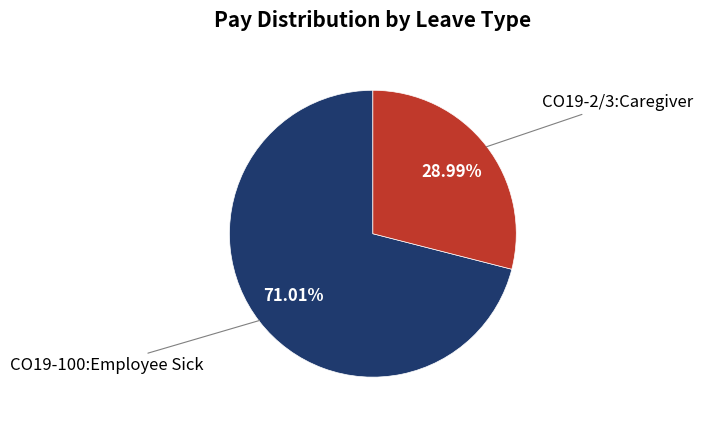

Rank the categories by value from highest to lowest.

CO19-100:Employee Sick, CO19-2/3:Caregiver